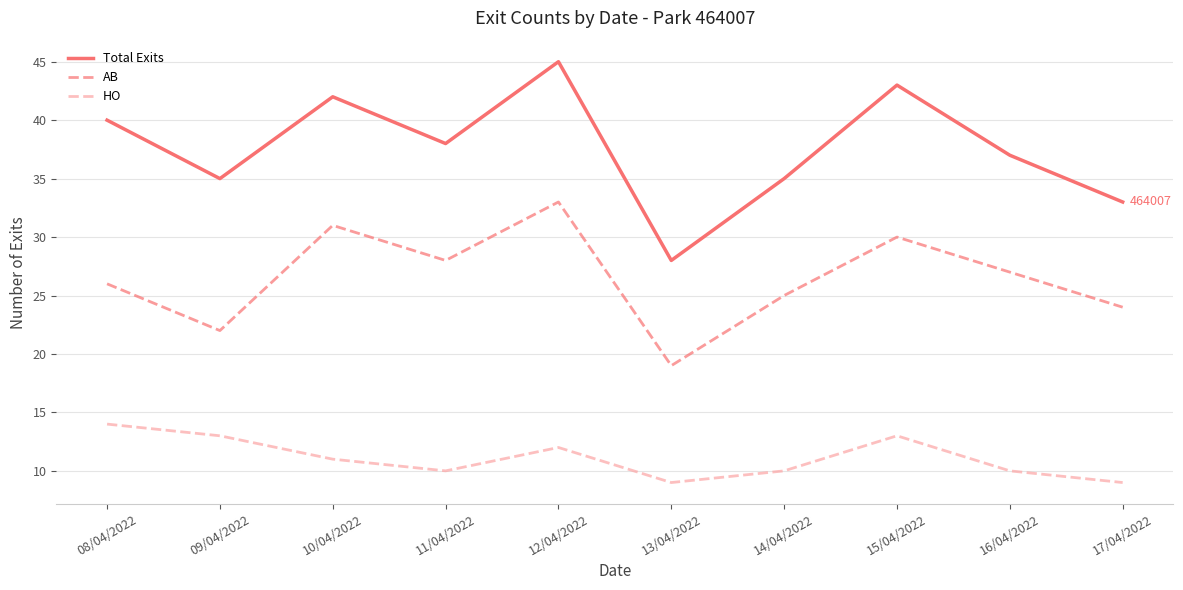

Rank the series by their maximum value, from lowest to highest.

HO, AB, Total Exits